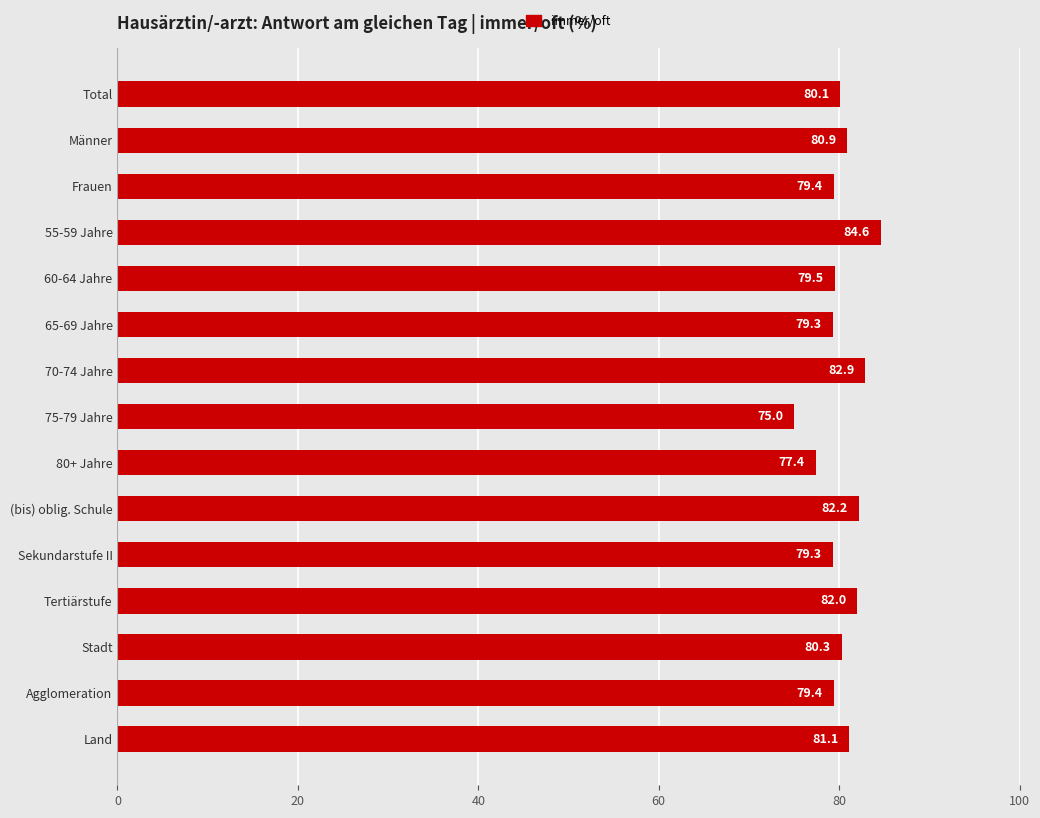

How many bars are there in total?

15